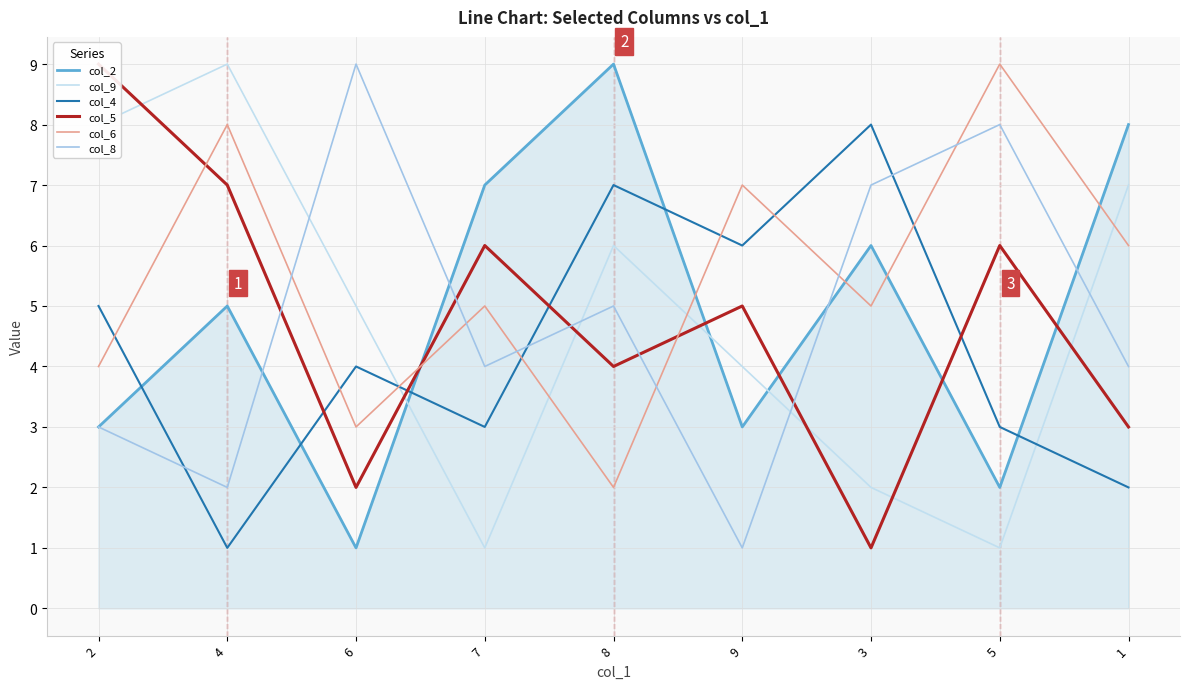

Where does the col_2 series first go above 5?

7